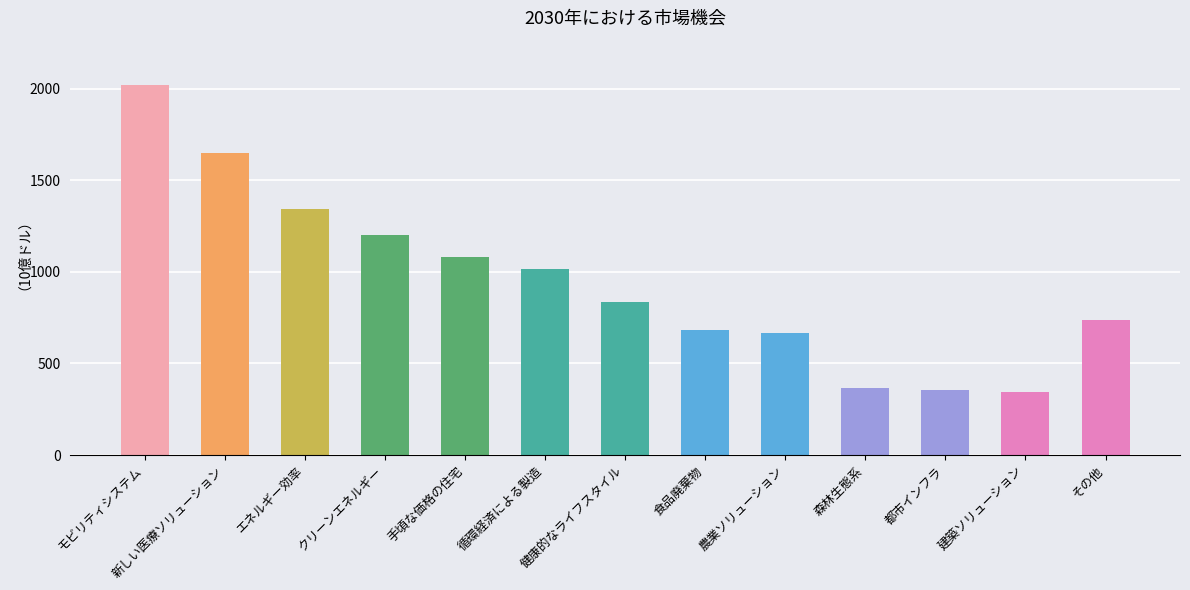

What is the change in value from モビリティシステム to 建築ソリューション?

-1675